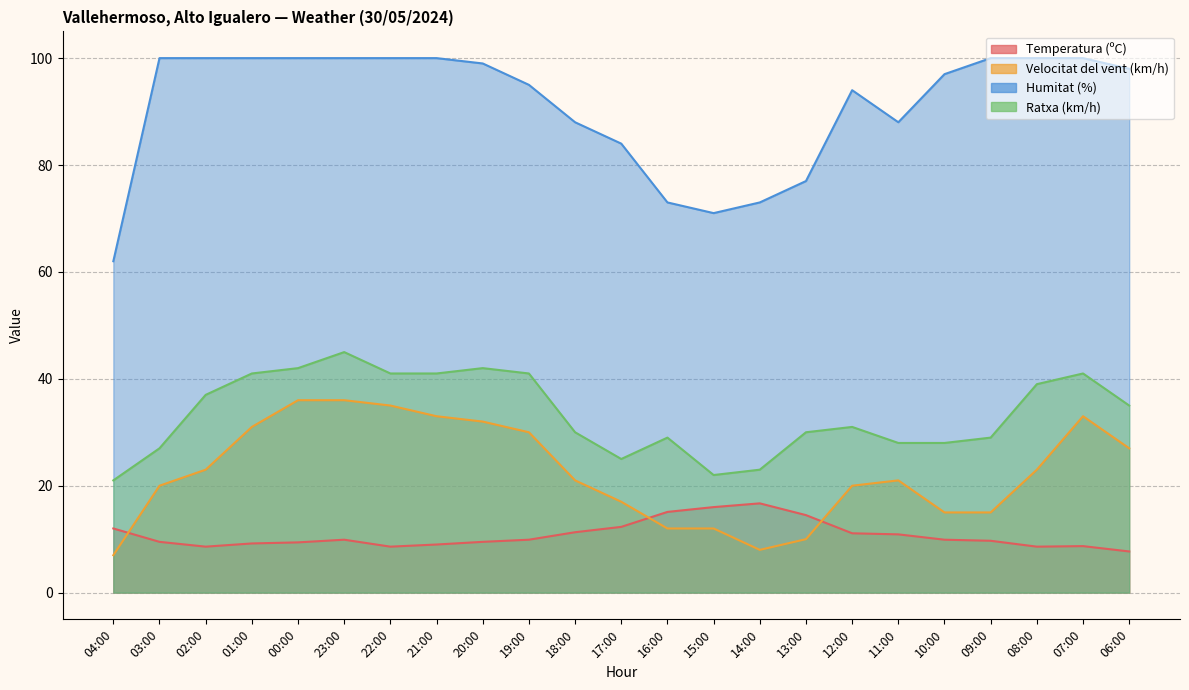

How many data points in Temperatura (ºC) are less than 9?

5